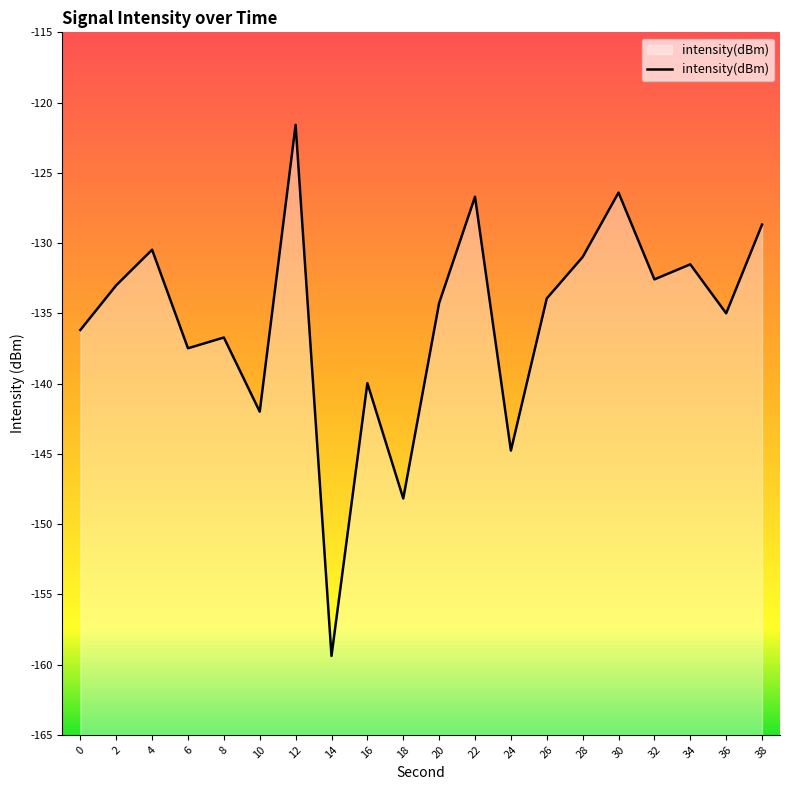

List the labels in order of value, largest first.

12, 30, 22, 38, 4, 28, 34, 32, 2, 26, 20, 36, 0, 8, 6, 16, 10, 24, 18, 14